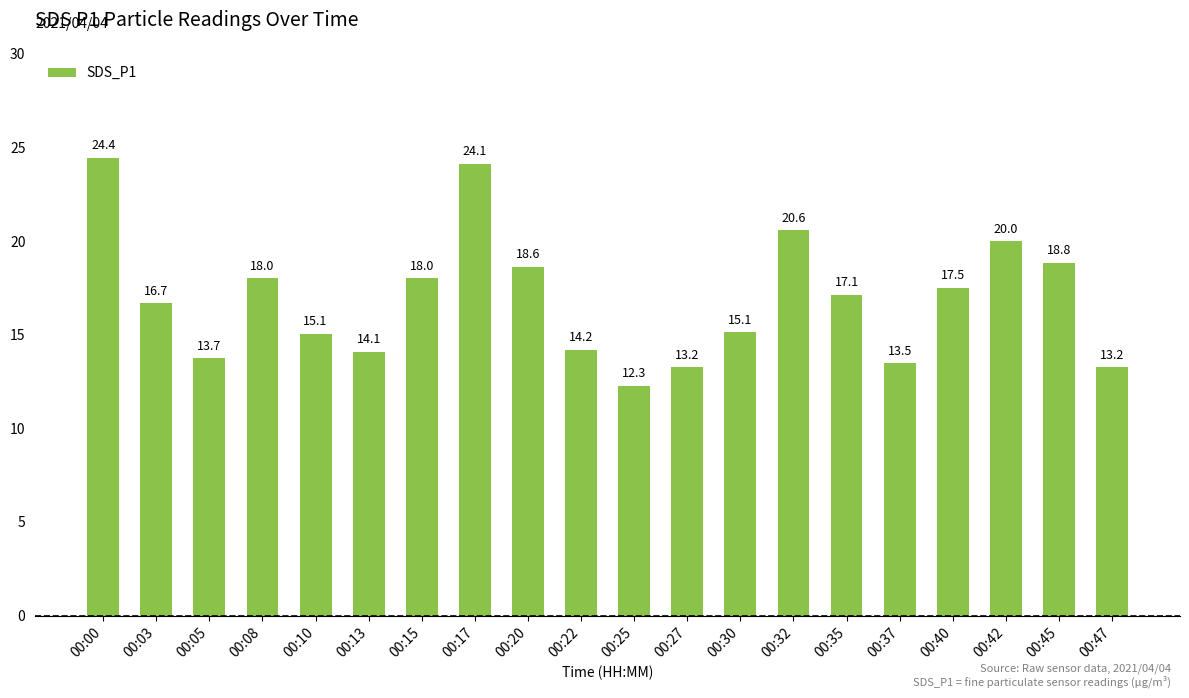

Approximately how many times larger is the value at 00:42 compared to 00:27?

1.5